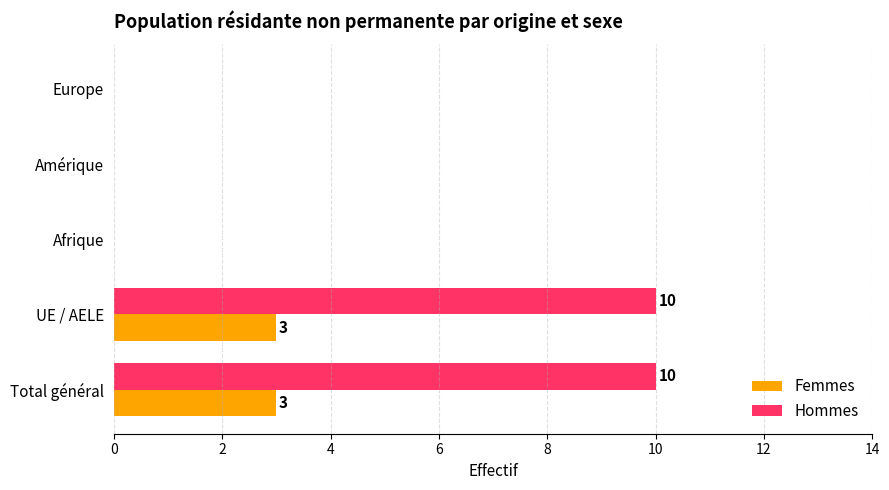

Is it true that Hommes equals -7 at Afrique?

False